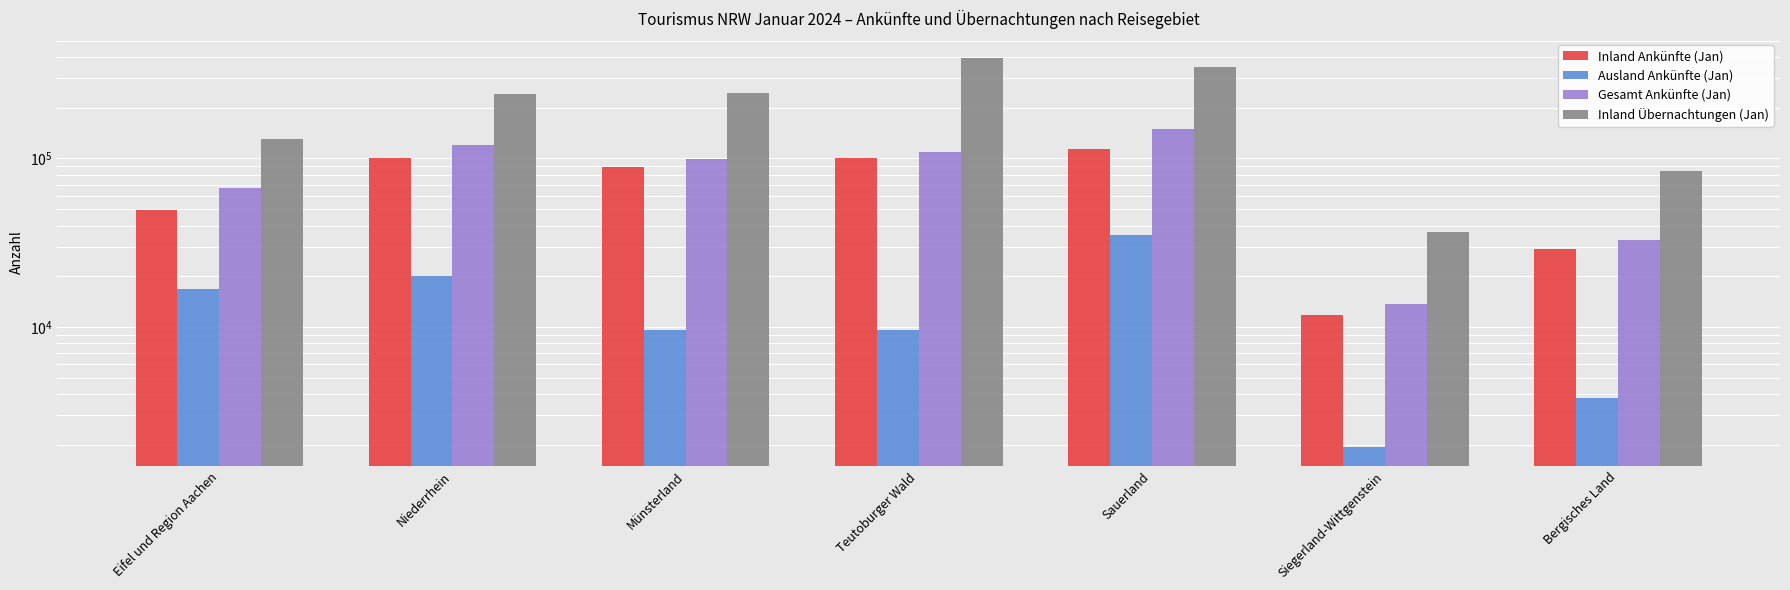

Which series changed the most between Sauerland and Siegerland-Wittgenstein?

Inland Übernachtungen (Jan)